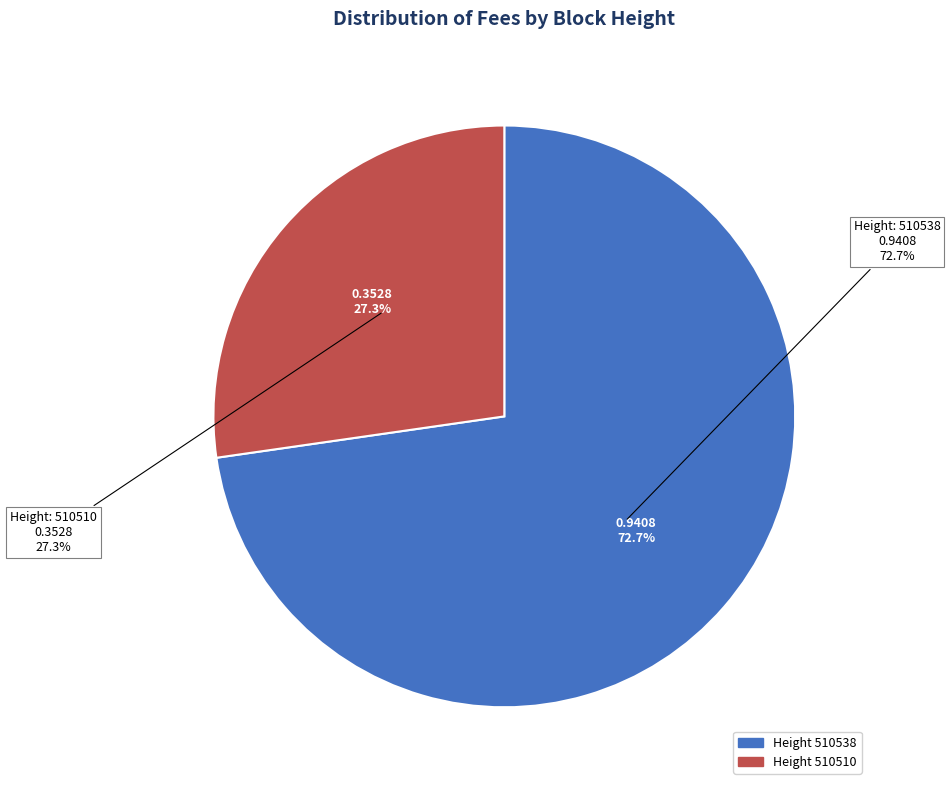

The 510510 slice represents 27% of the pie. True or false?

True